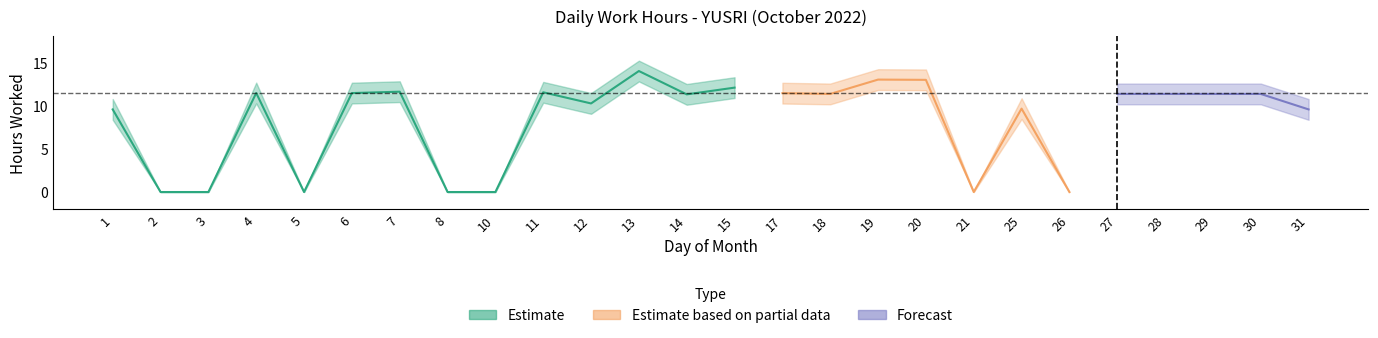

Rank the categories by value from highest to lowest.

13, 19, 20, 15, 7, 11, 4, 6, 17, 18, 27, 28, 29, 30, 14, 12, 25, 1, 31, 2, 3, 5, 8, 10, 21, 26